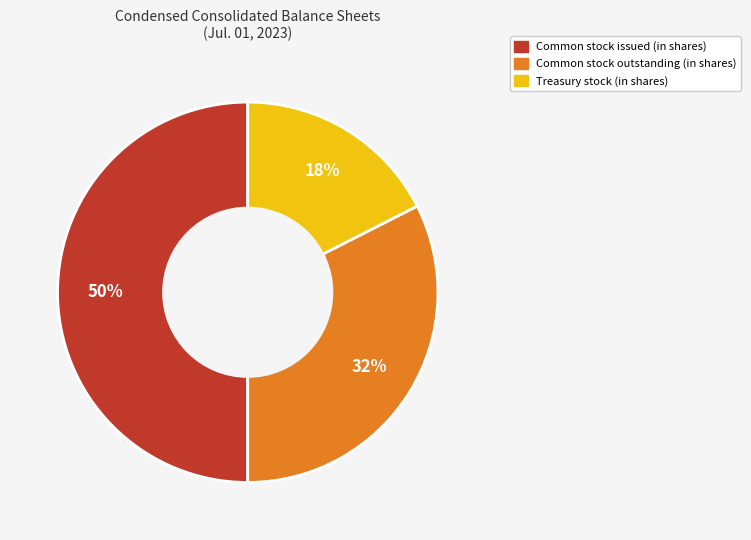

To the nearest percent, what is the average slice percentage?

33%